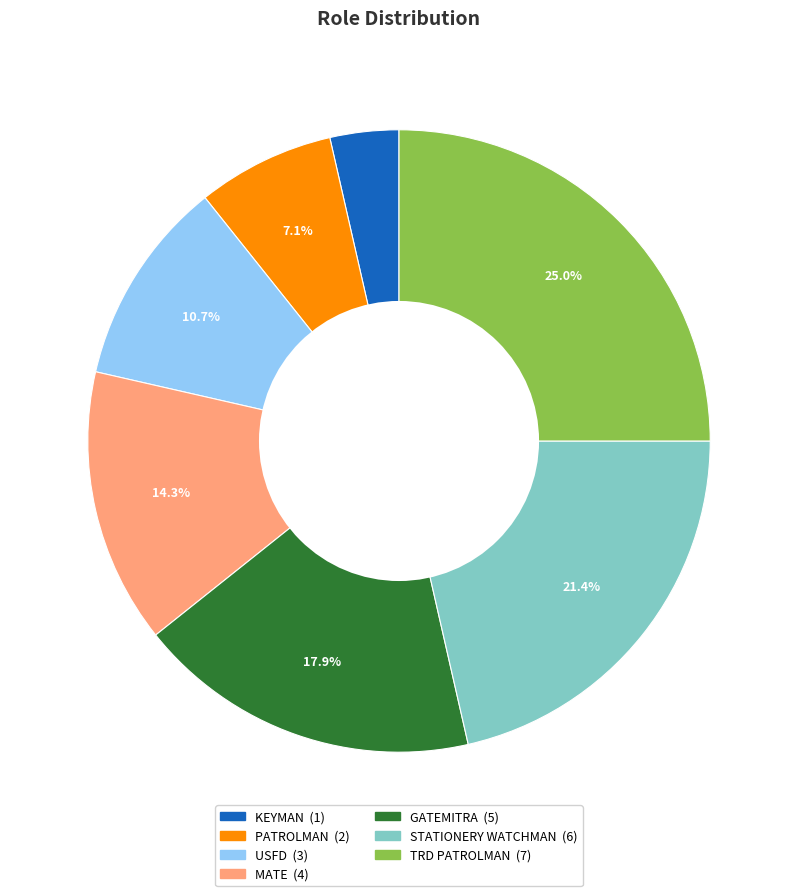

What is the smallest slice in the pie chart?

KEYMAN